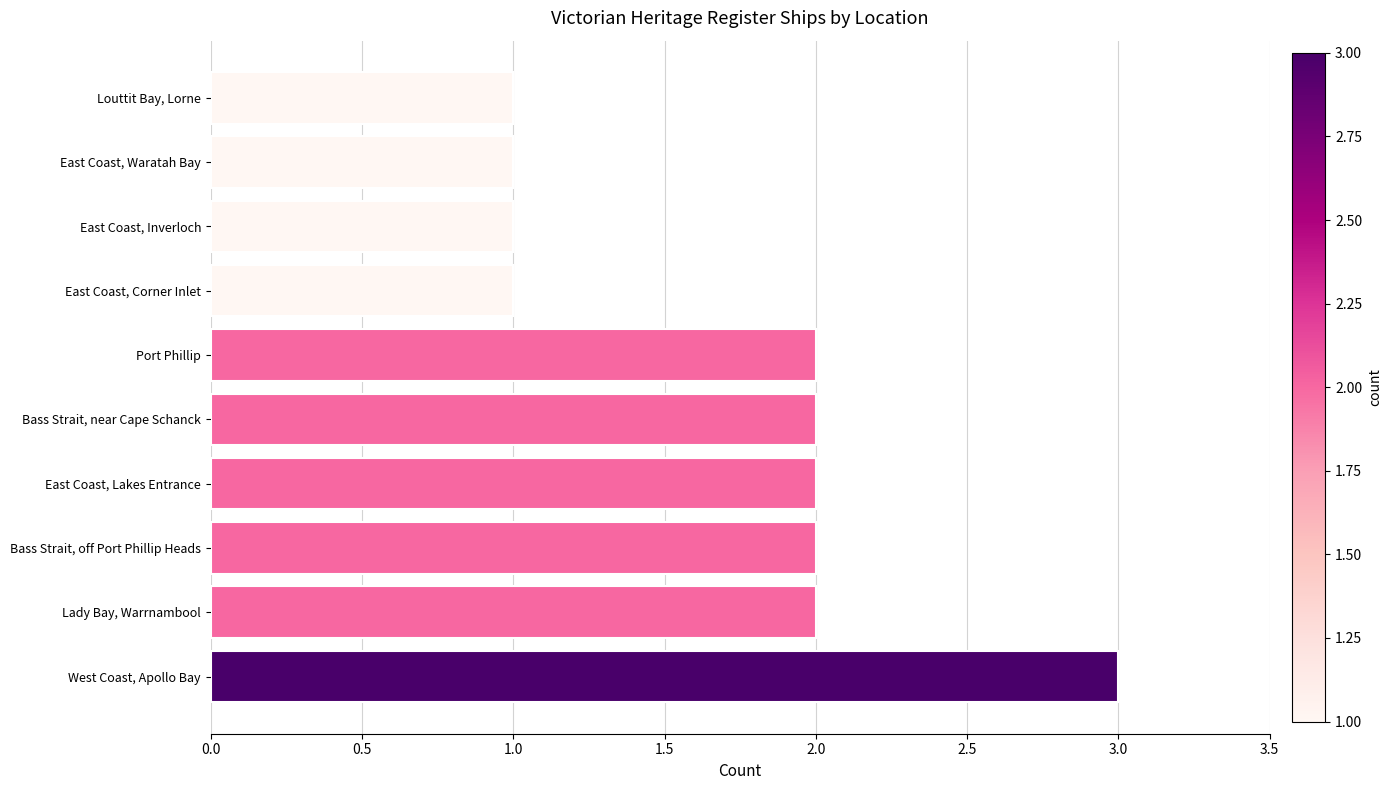

Is it true that the value at Lady Bay, Warrnambool is 1?

False